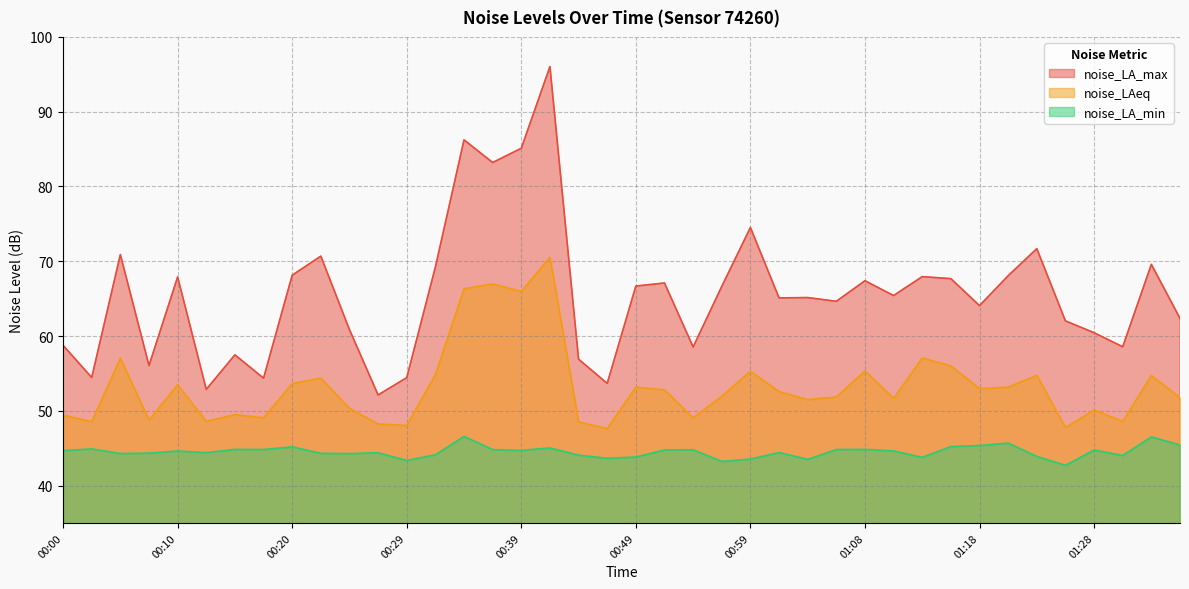

Between 01:28 and 00:46, which is larger?

01:28